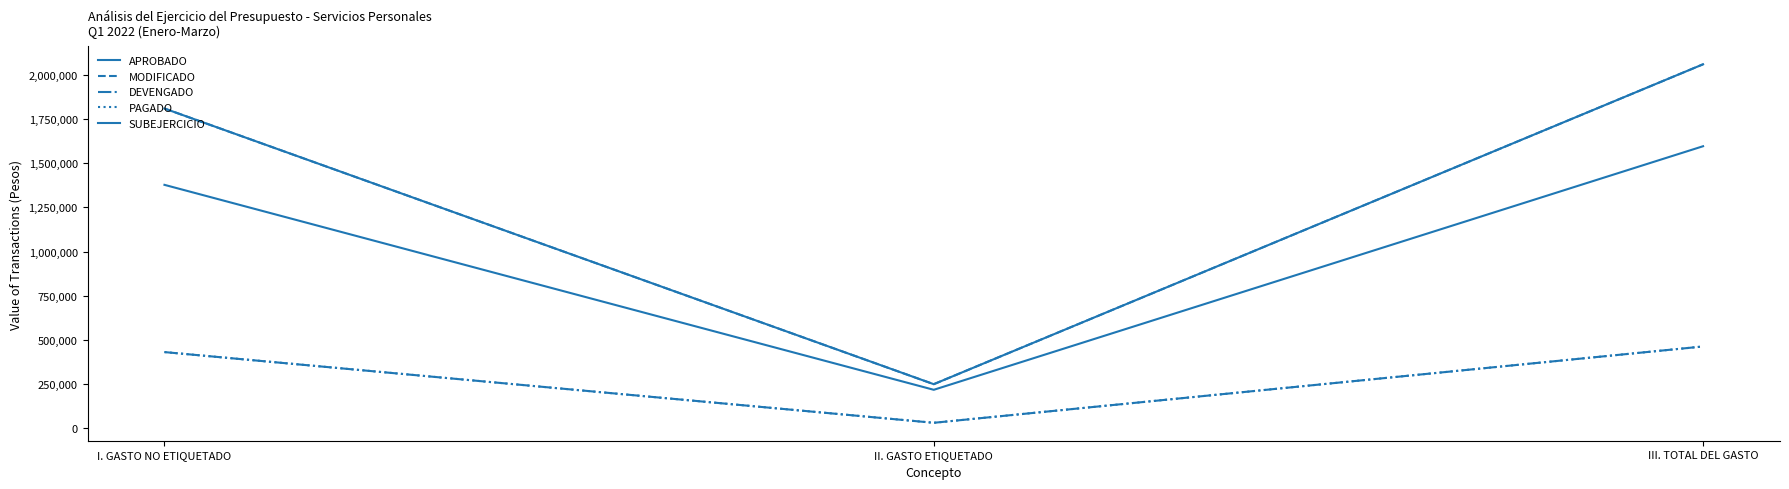

Does the chart display data point markers on the line(s)?

No